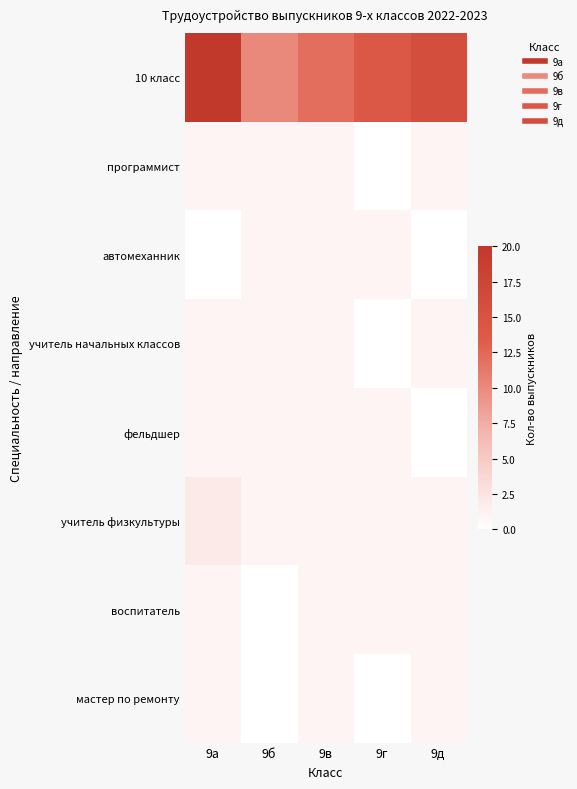

What is the difference between the highest and lowest values at 9д?

16